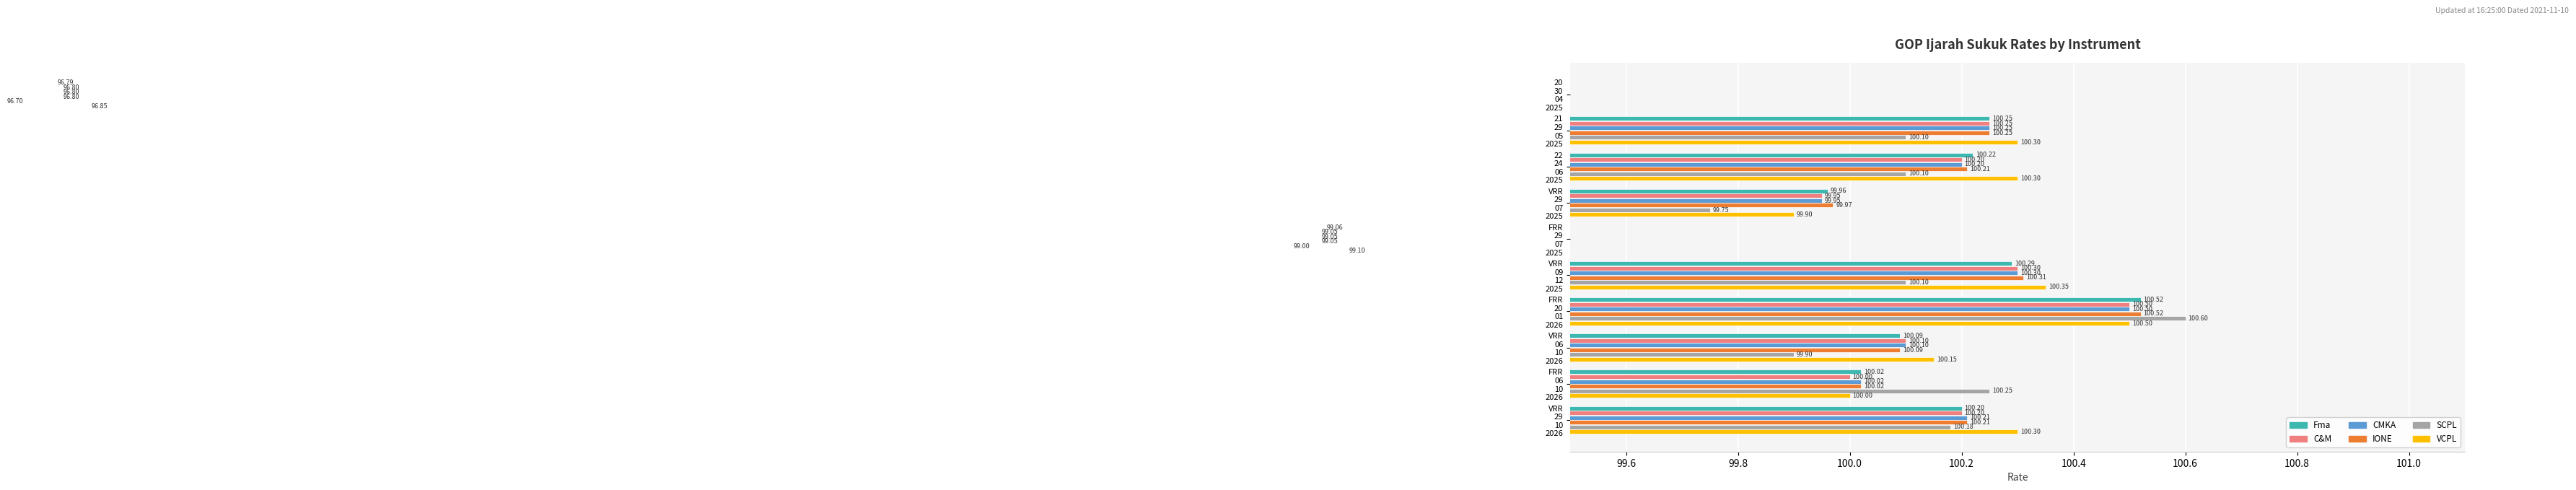

What are all the series names shown in the legend?

Fma, C&M, CMKA, IONE, SCPL, VCPL